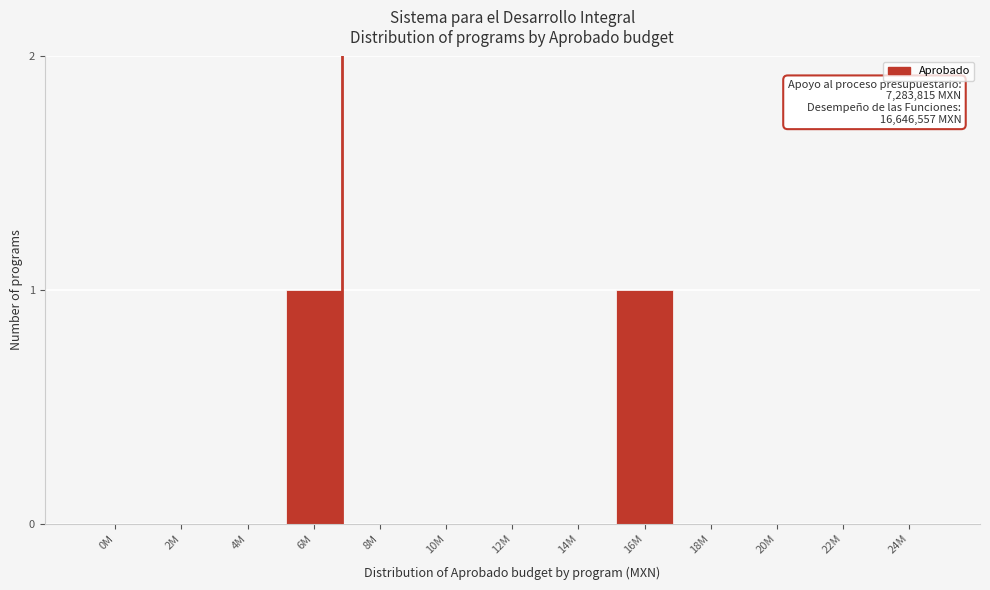

Reading left to right, what are all the values shown in this chart?

0M=0	2M=0	4M=0	6M=1	8M=0	10M=0	12M=0	14M=0	16M=1	18M=0	20M=0	22M=0	24M=0